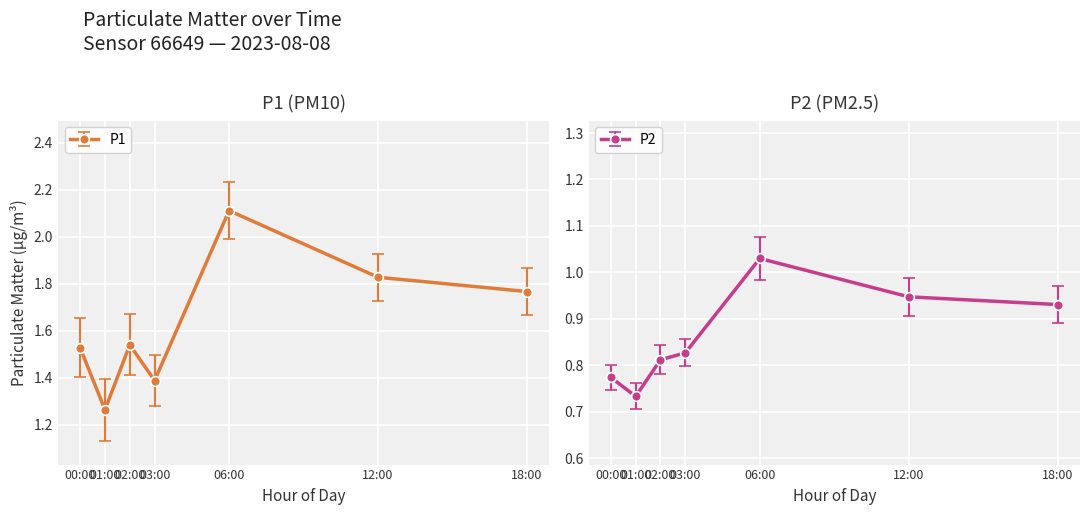

At which label does P1 reach its peak?

06:00